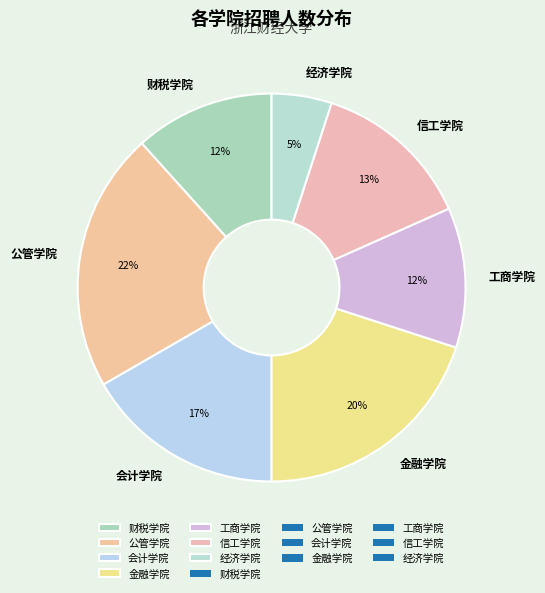

Does 金融学院 represent more than half of the total?

No